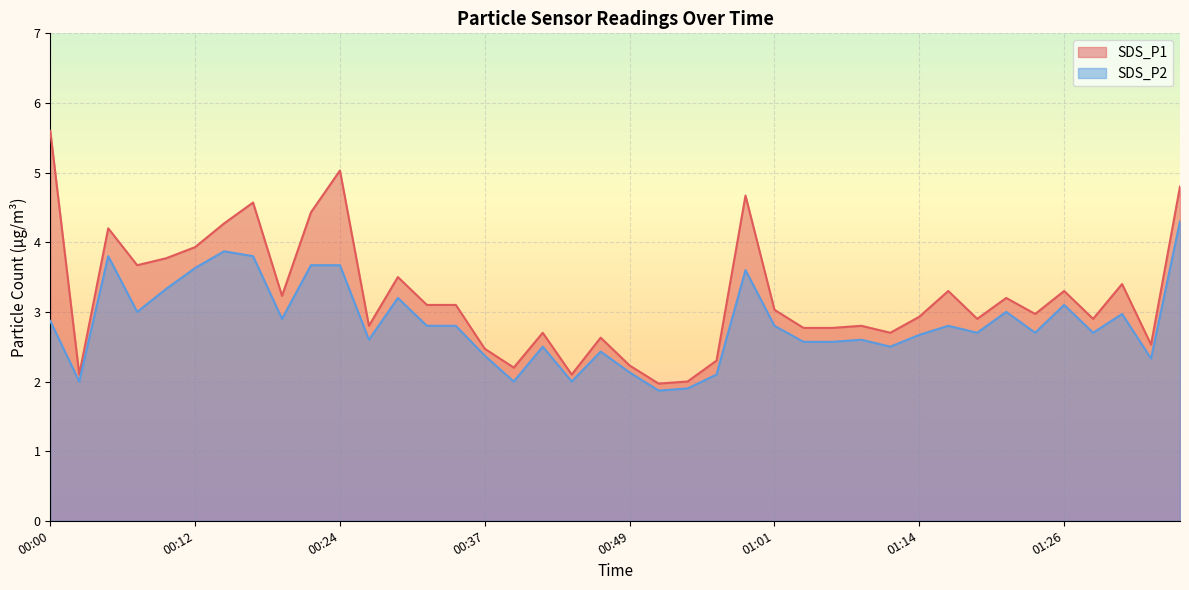

What is the label of the 15th point from the left?

00:34